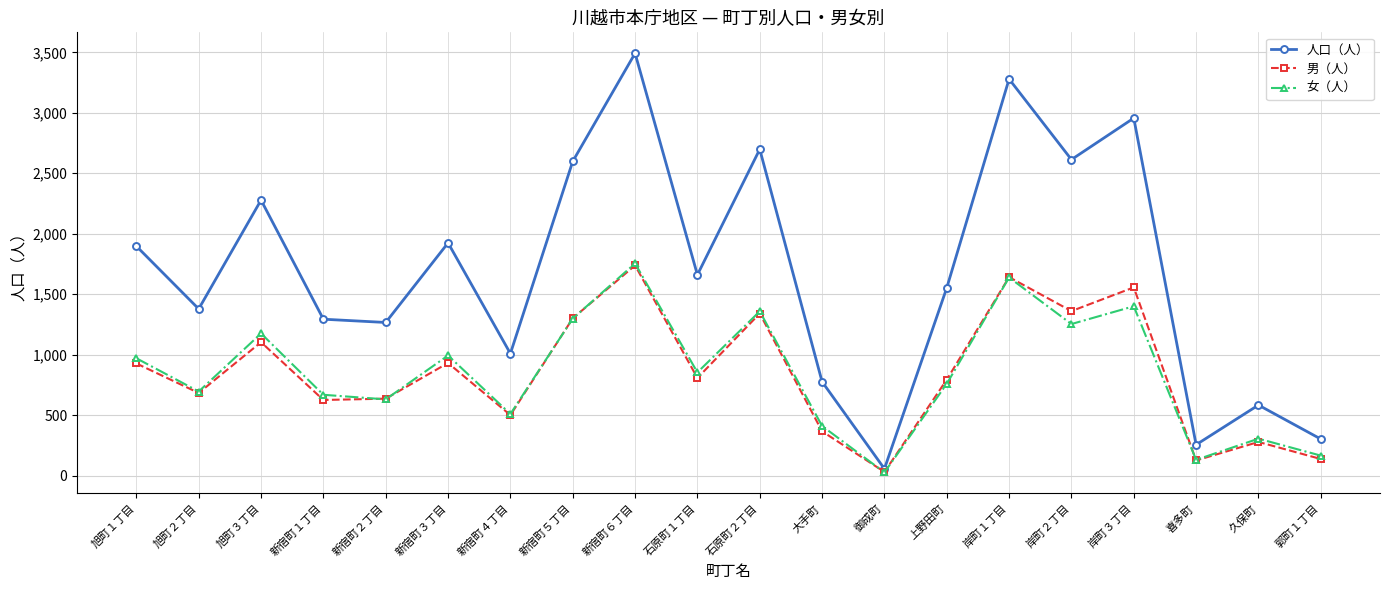

In 人口（人）, how many points are lower than both neighbors (excluding endpoints)?

7